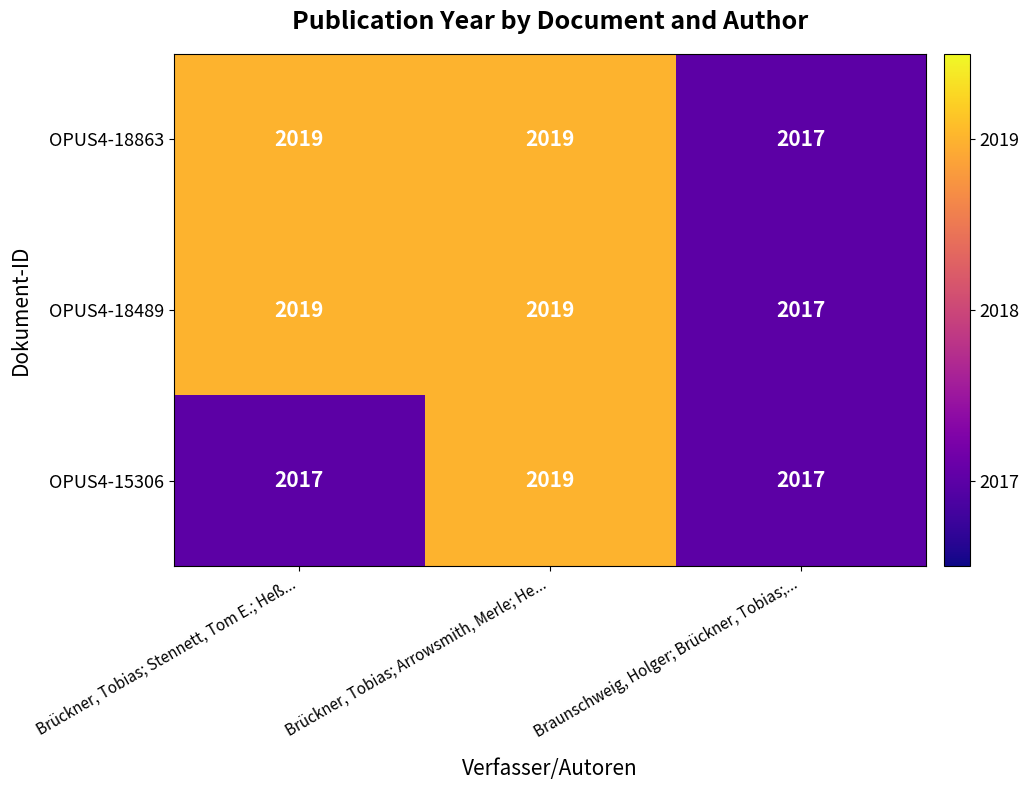

Between Brückner, Tobias; Stennett, Tom E.; Heß... and Brückner, Tobias; Arrowsmith, Merle; He..., which series saw the biggest shift?

OPUS4-15306